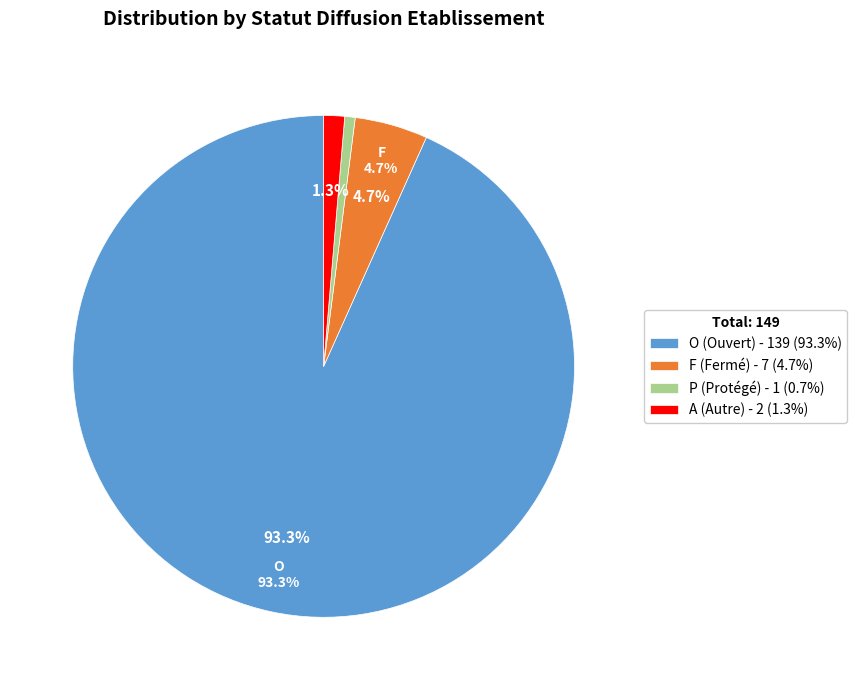

Approximately how many times larger is the value at F compared to A?

3.5